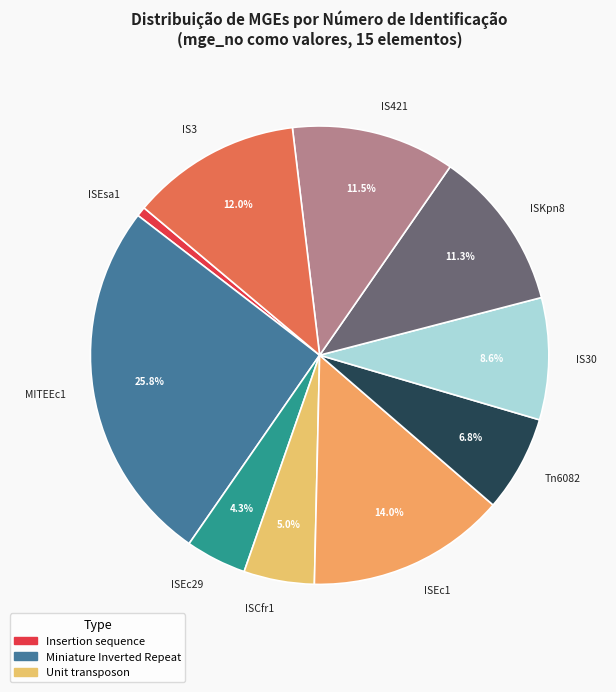

The MITEEc1 slice represents 11% of the pie. True or false?

False